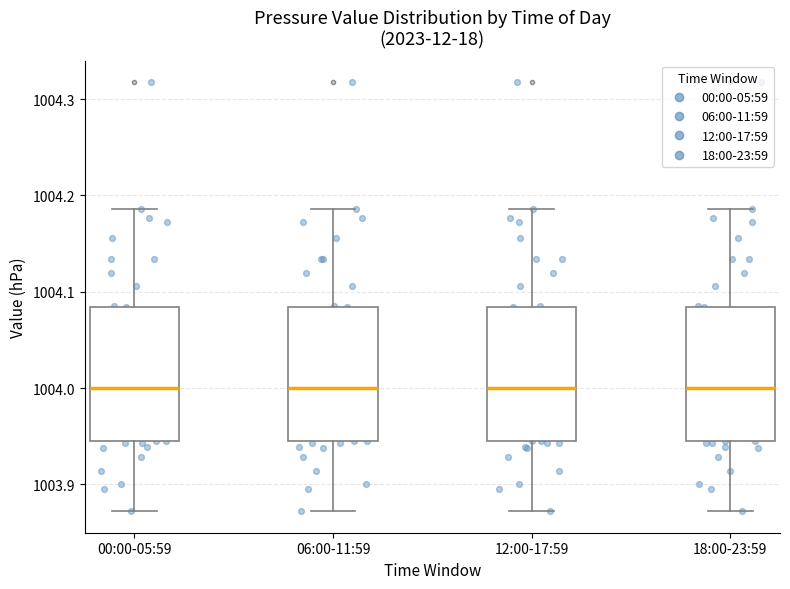

Where is the lower edge of the box for 06:00-11:59 on the y-axis? The values are not printed on the chart, so give them approximately, as read against the axis.

1003.95